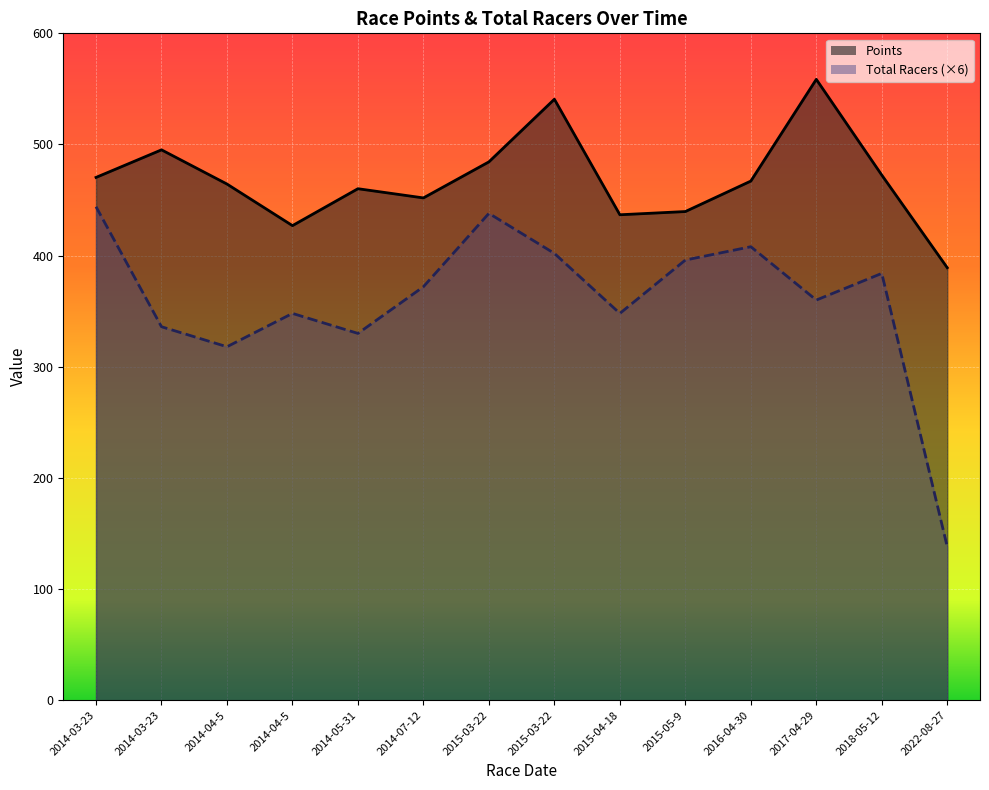

What is the difference between the second highest and second lowest values in the Points series?

113.7